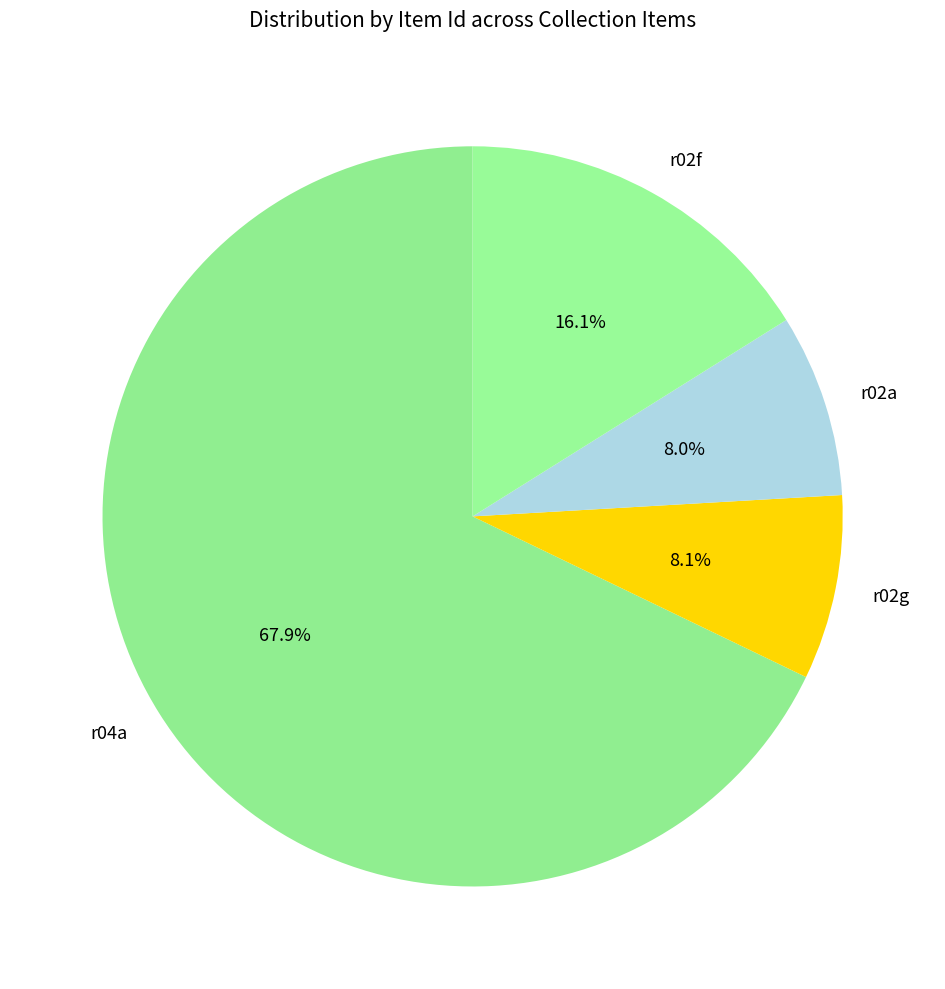

Approximately how many times larger is the value at r02g compared to r02f?

0.5